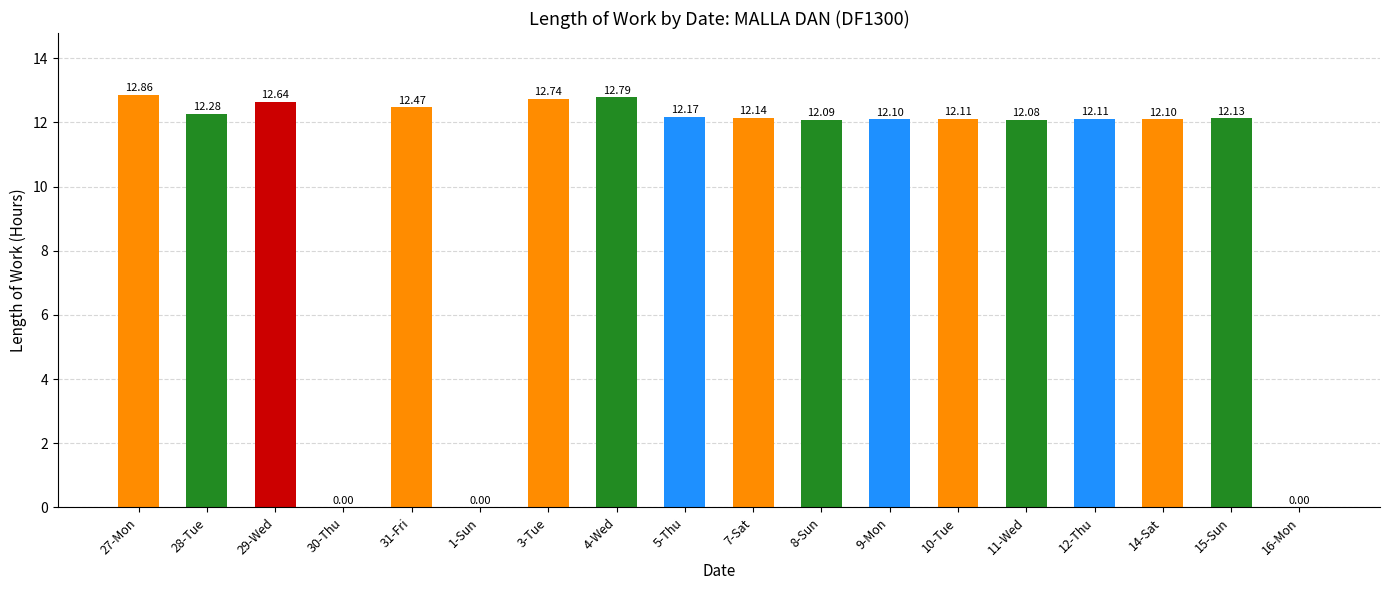

What is the sum of all values?

184.8